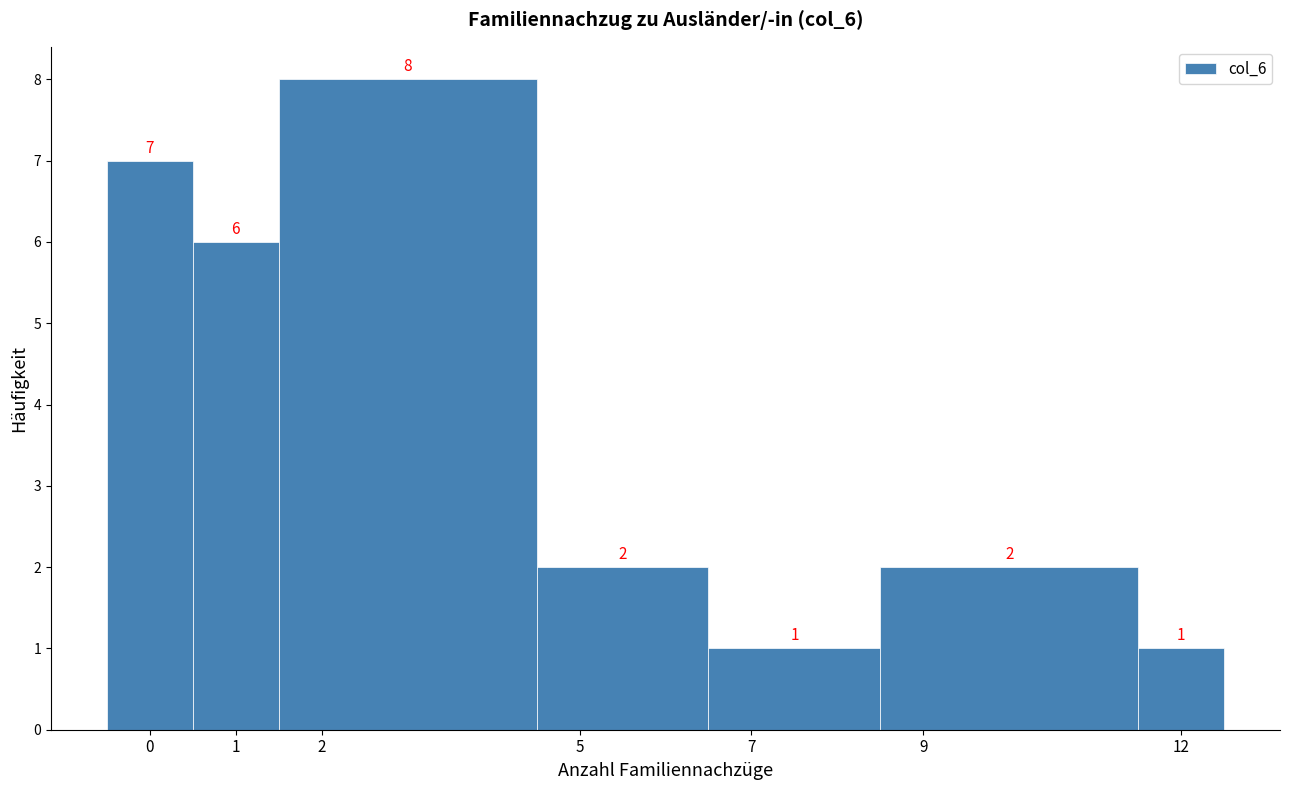

Over which range of the x-axis is the bar tallest?

1.5 to 4.5